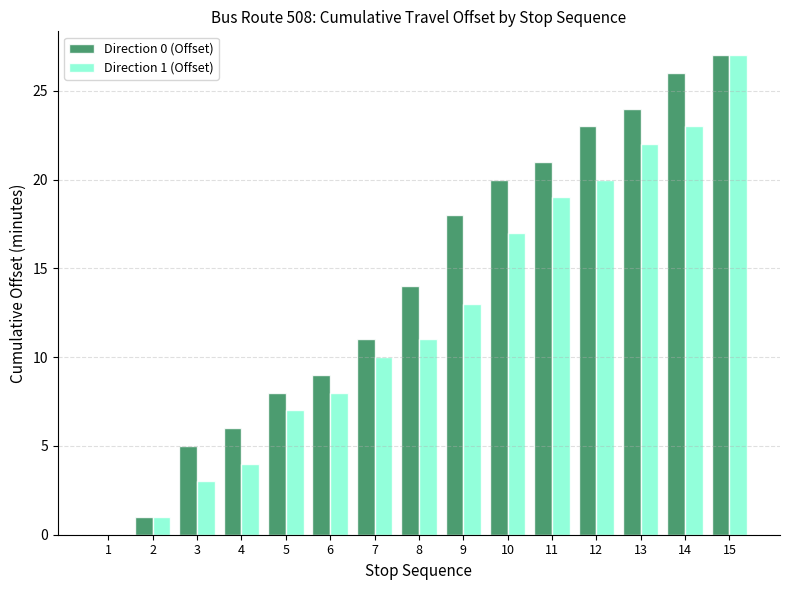

Which series changed the most between 1 and 10?

Direction 0 (Offset)